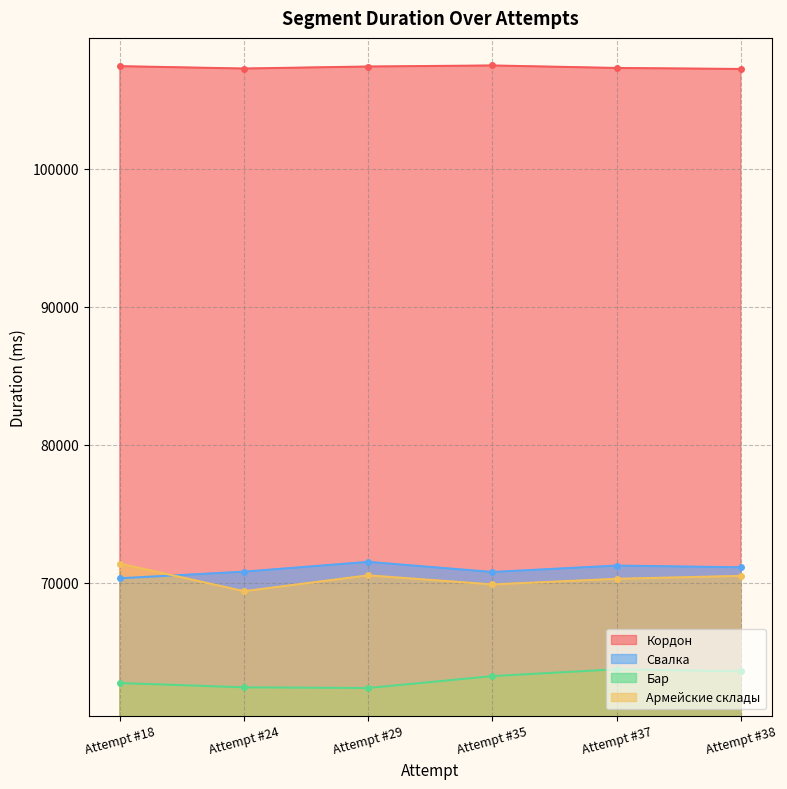

At Attempt #18, list the series in order from largest to smallest.

Кордон, Армейские склады, Свалка, Бар